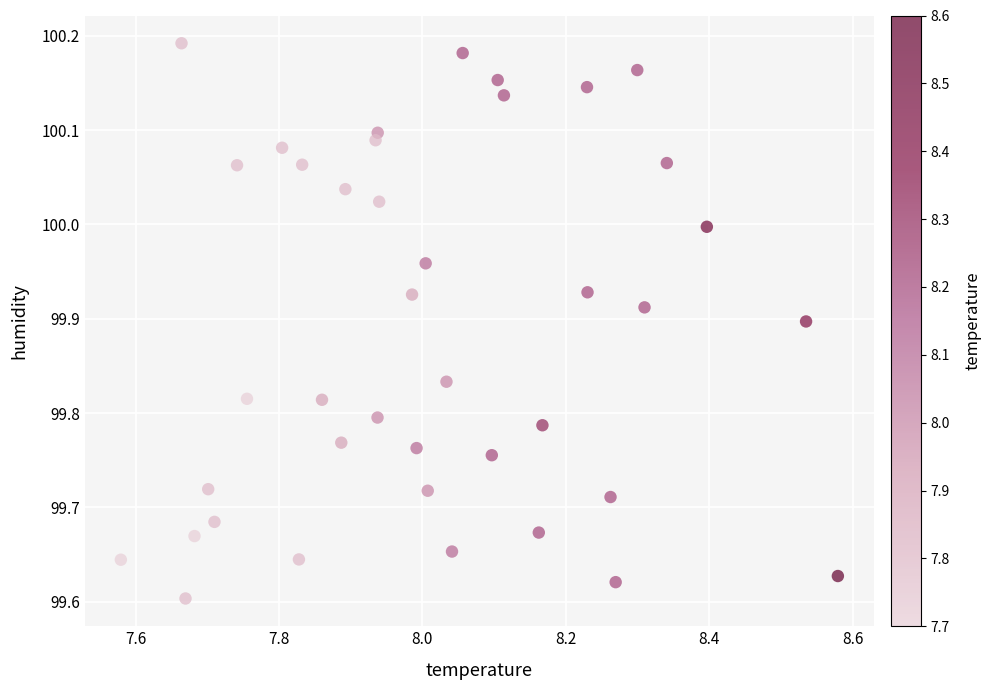

What is the range of X values (max minus min)?

1.0